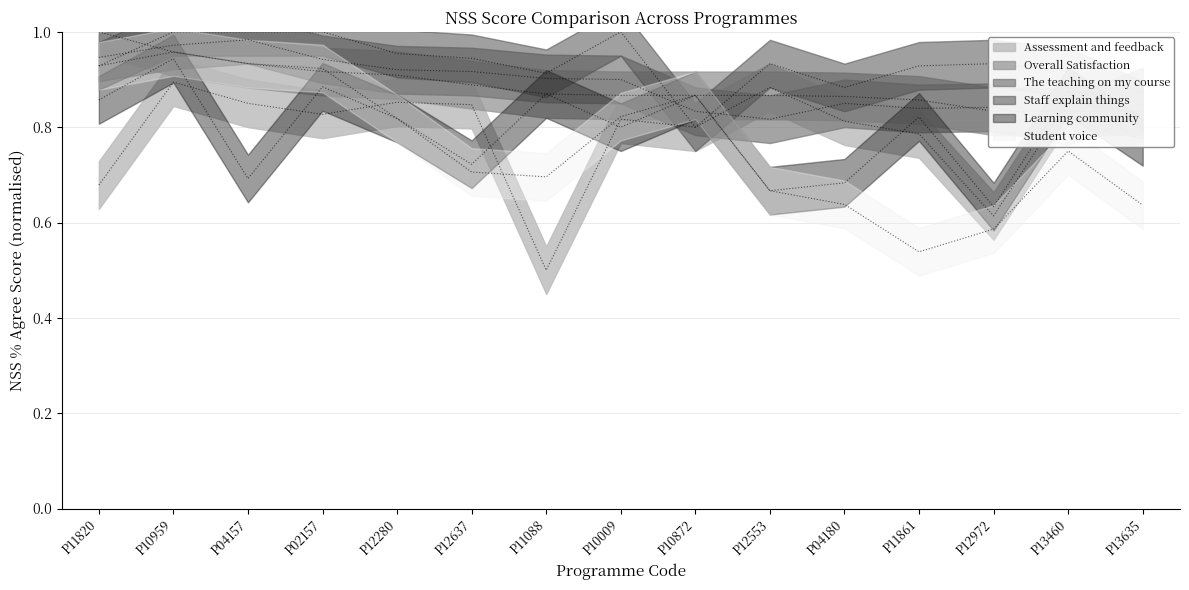

What is the value of the Learning community point at the 11th from the left?

0.7